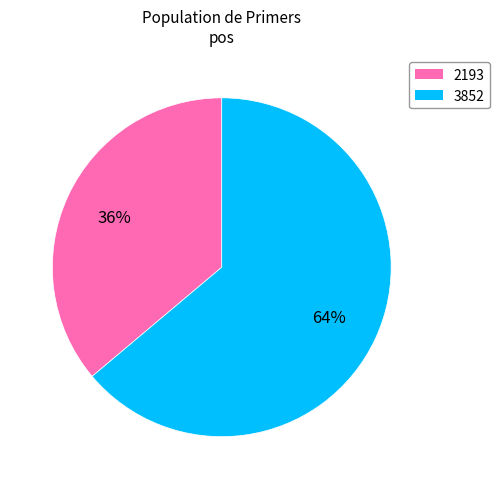

Which category has the smallest portion of the pie?

2193